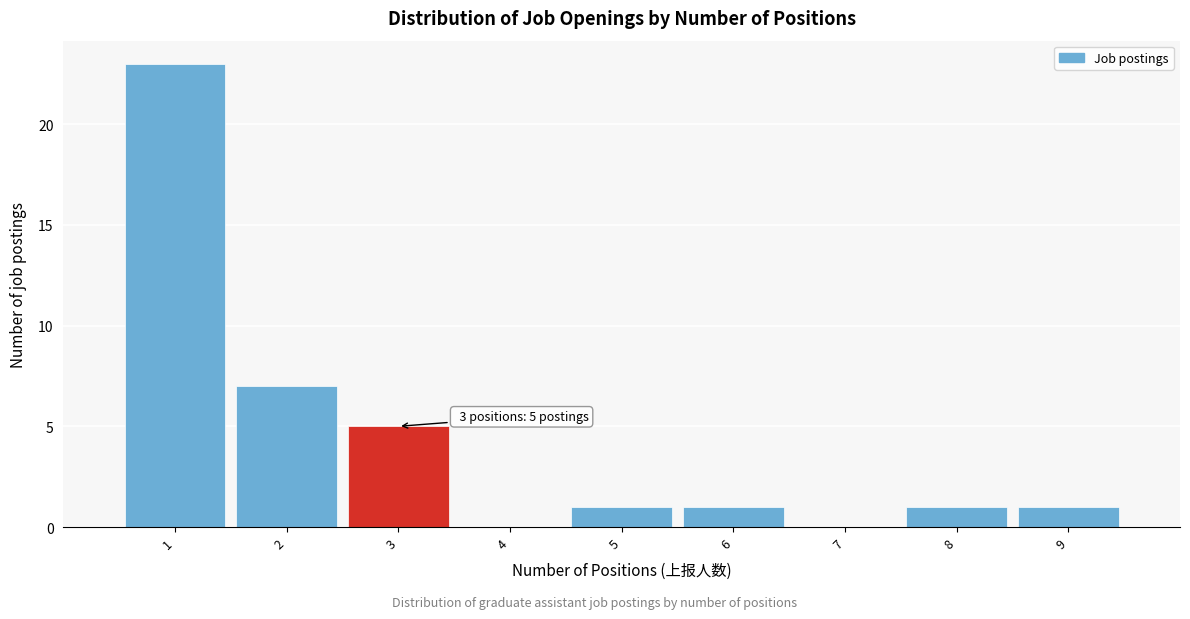

Which range on the x-axis has the tallest bar?

0.5 to 1.5